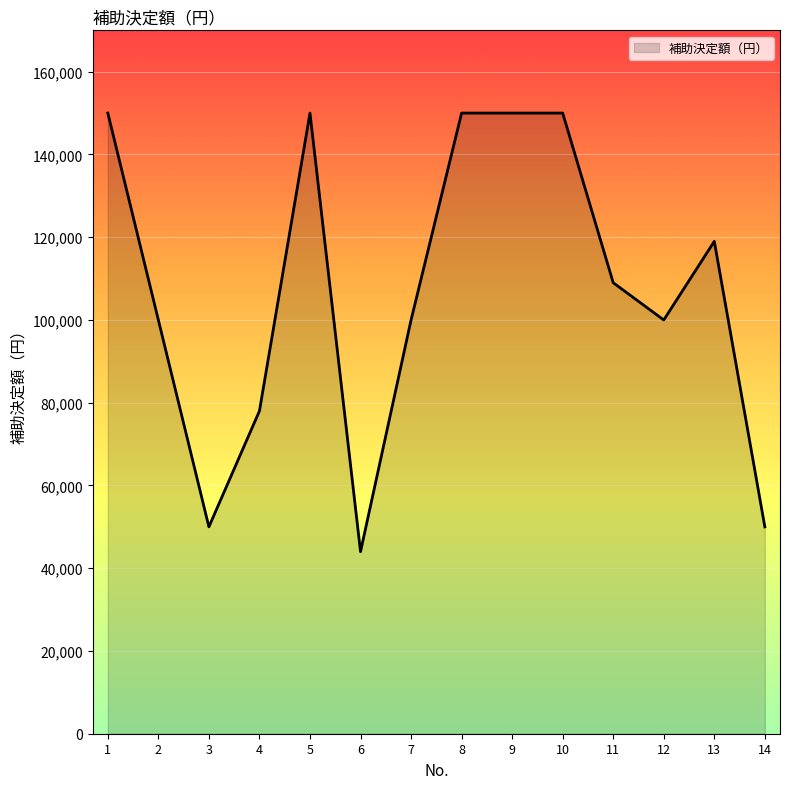

Does the chart display data point markers on the line(s)?

No